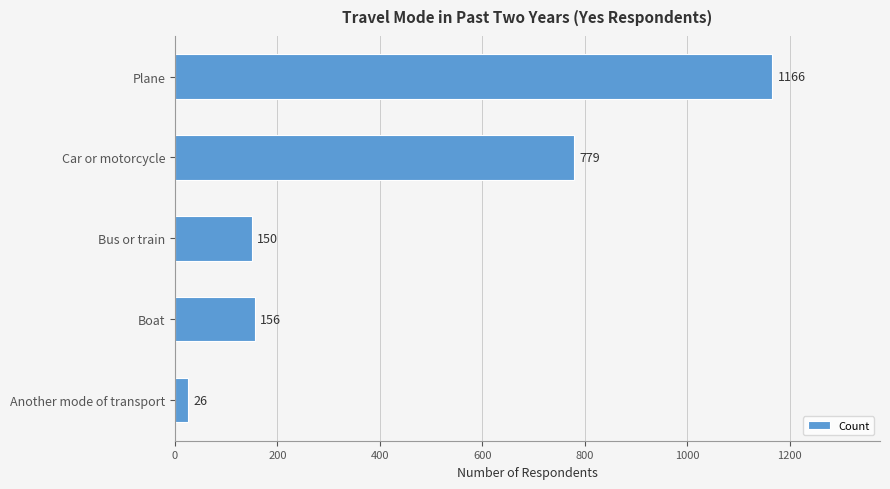

Reading top to bottom, what are all the values shown in this chart?

1166	779	150	156	26